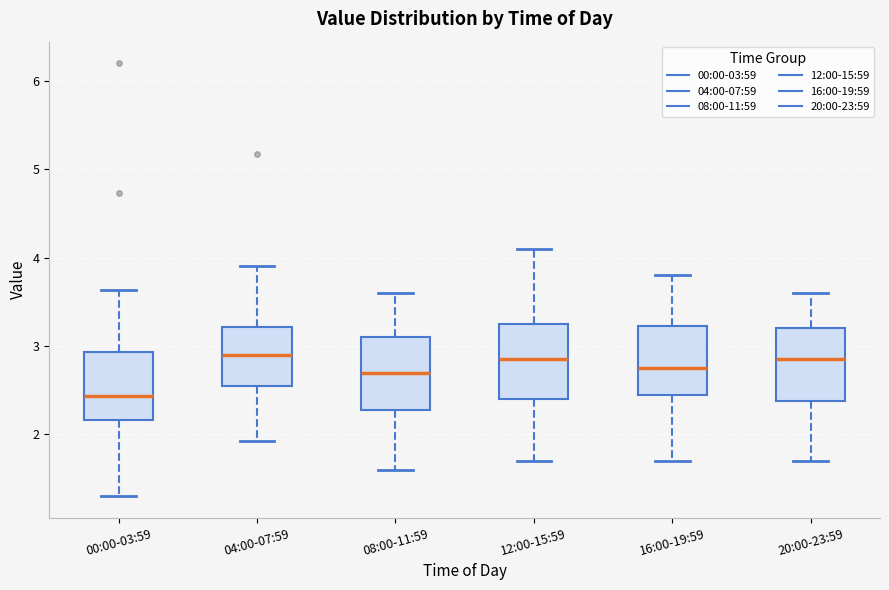

Which box's median line is the lowest?

00:00-03:59